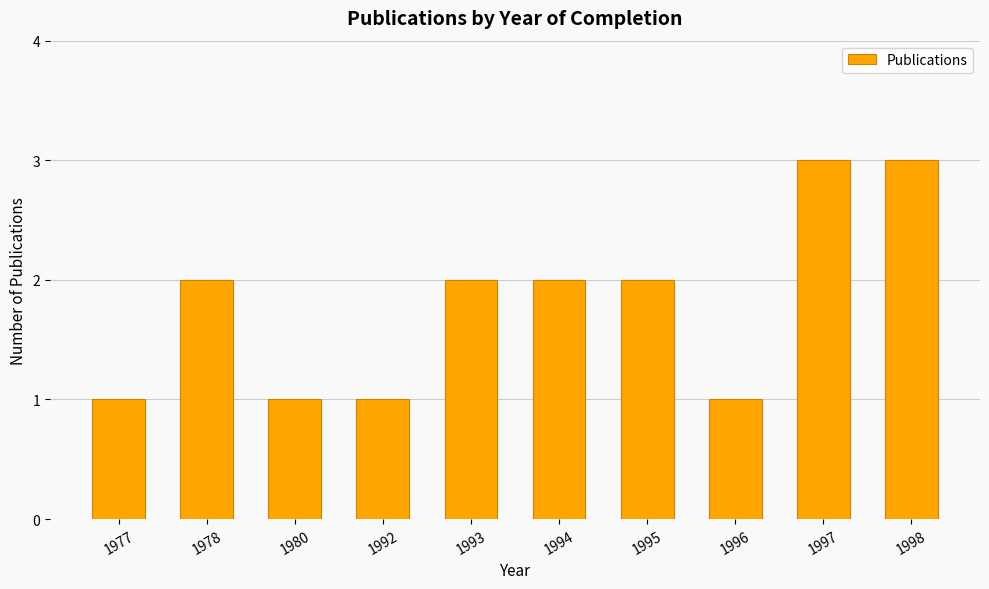

How many bars are there in total?

10